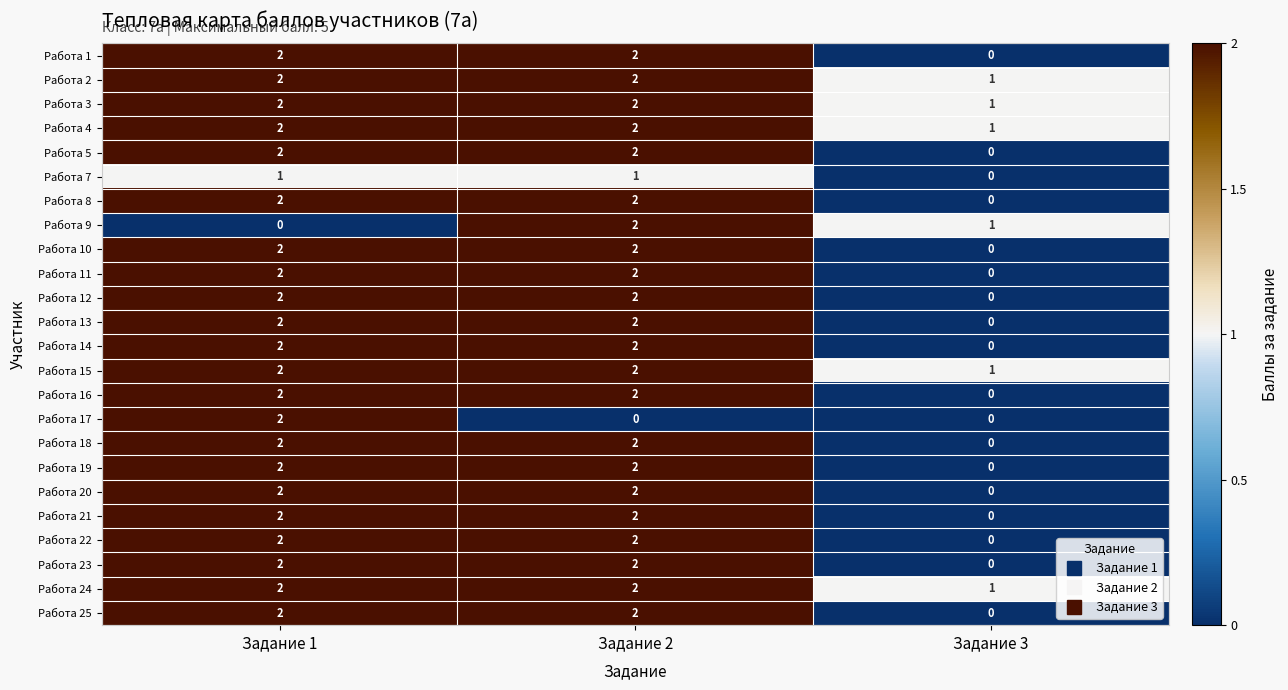

What is the sum of all Работа 19 values?

4